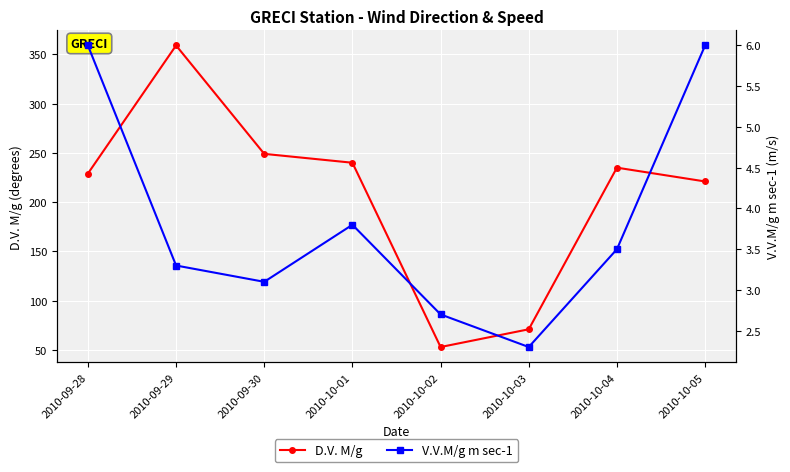

Between 2010-09-29 and 2010-10-05, which series saw the biggest shift?

D.V. M/g